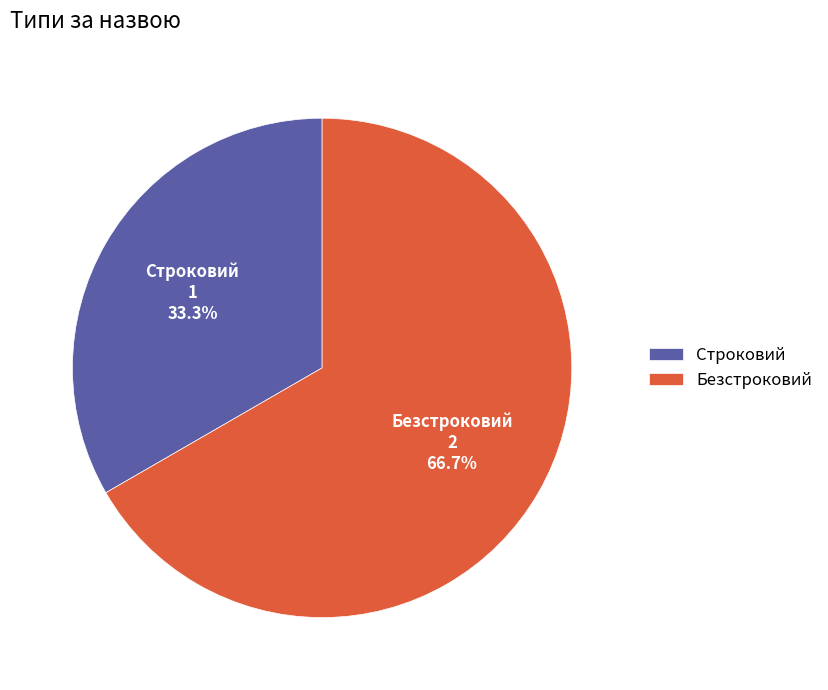

What portion of the pie excludes Безстроковий?

33.3%